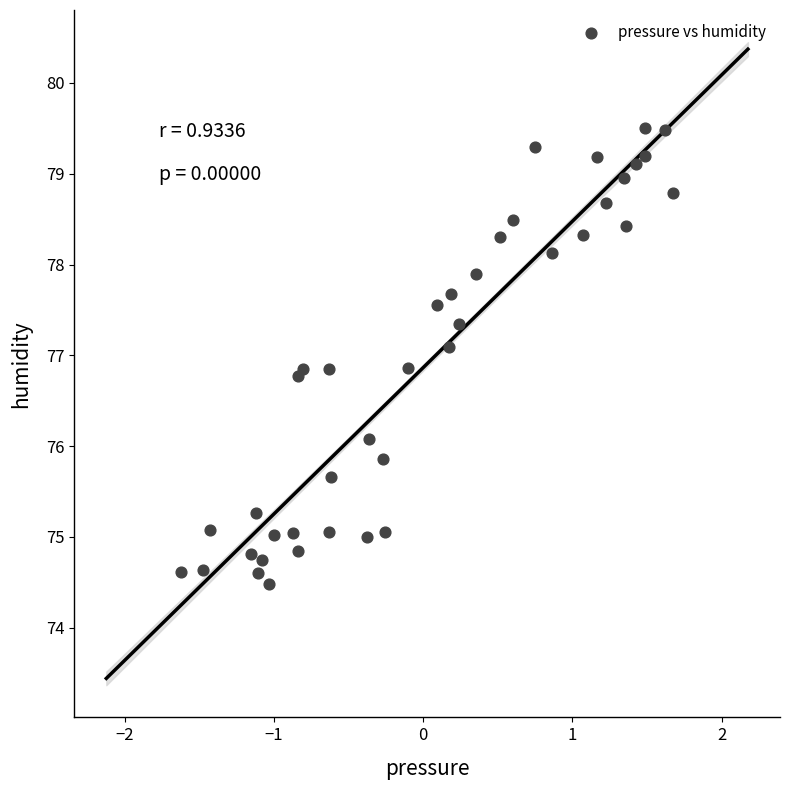

What is the range of Y values (max minus min)?

5.0